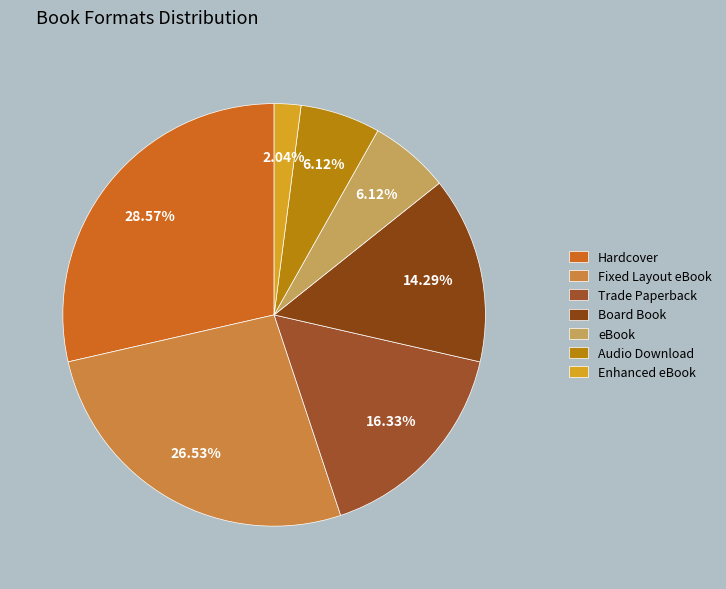

Combined, what portion of the pie is Fixed Layout eBook and eBook?

32.7%